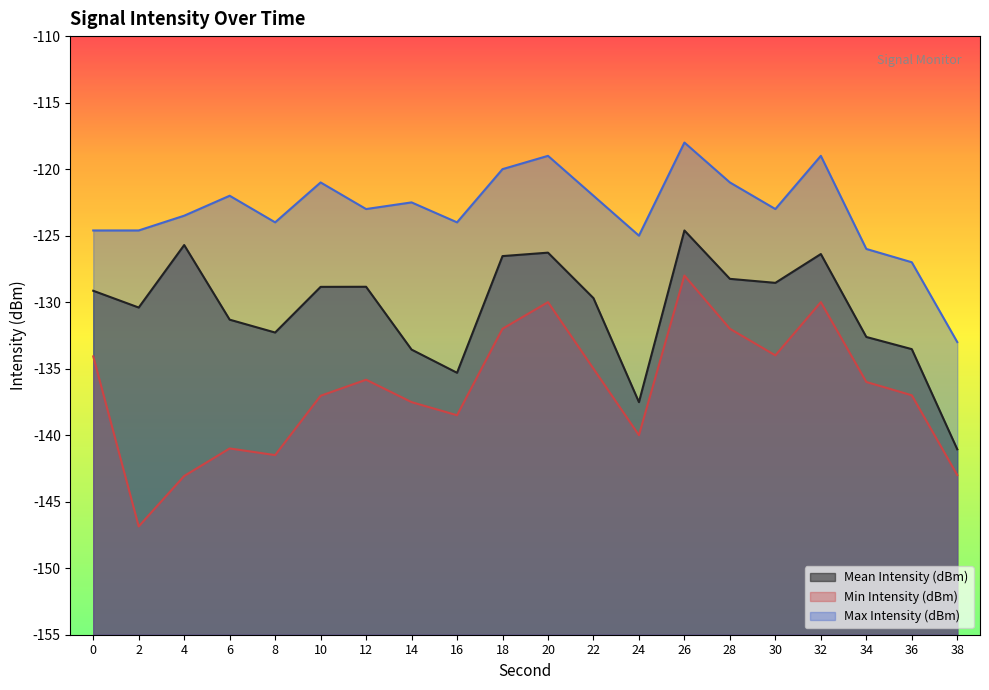

What is the value of the Min Intensity (dBm) point at the 17th from the left?

-130.0